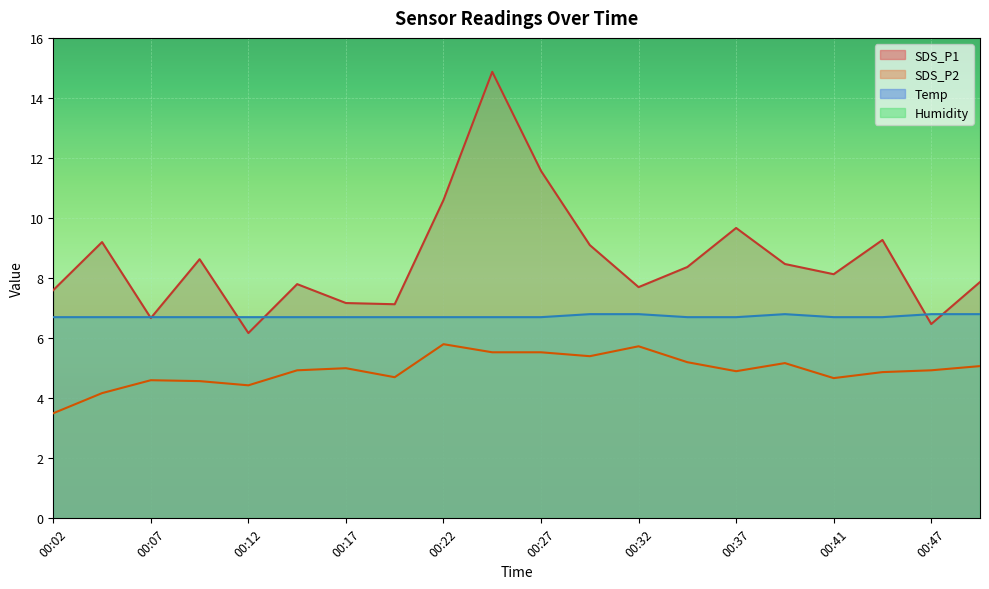

Read the SDS_P1 value at 00:22.

10.6